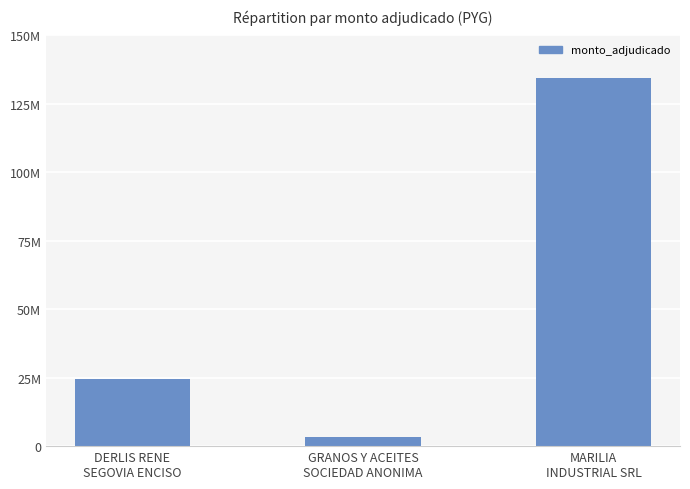

Rank the categories by value from highest to lowest.

MARILIA
INDUSTRIAL SRL, DERLIS RENE
SEGOVIA ENCISO, GRANOS Y ACEITES
SOCIEDAD ANONIMA